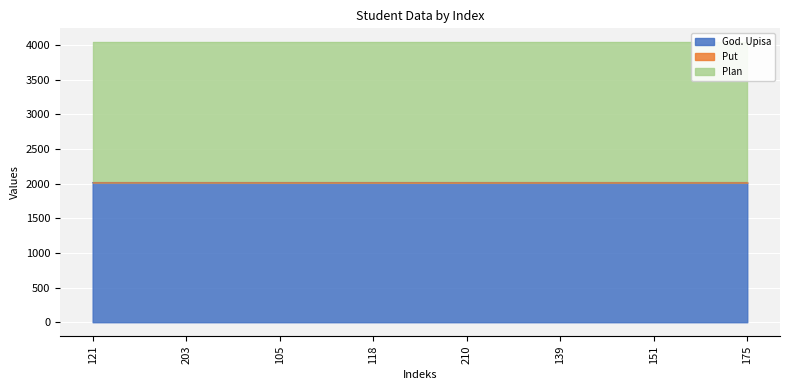

What position from the right is 118?

5